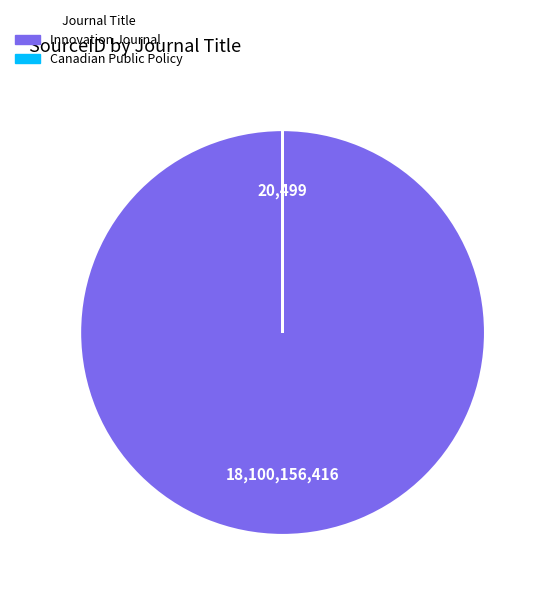

Which category has the biggest portion of the pie?

Innovation Journal